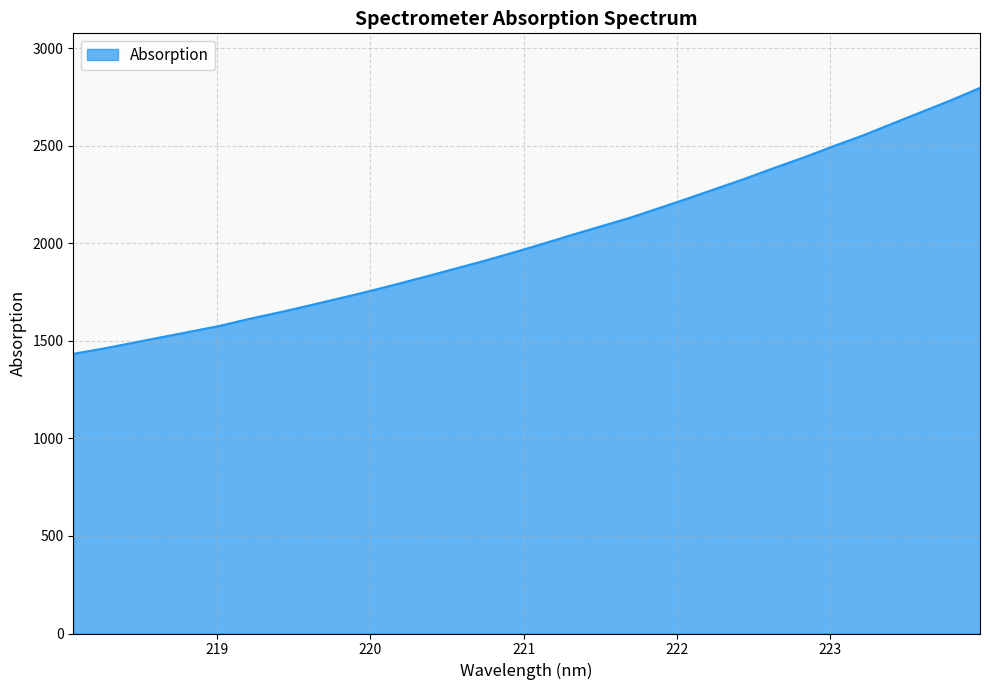

How many values are below 1996?

16